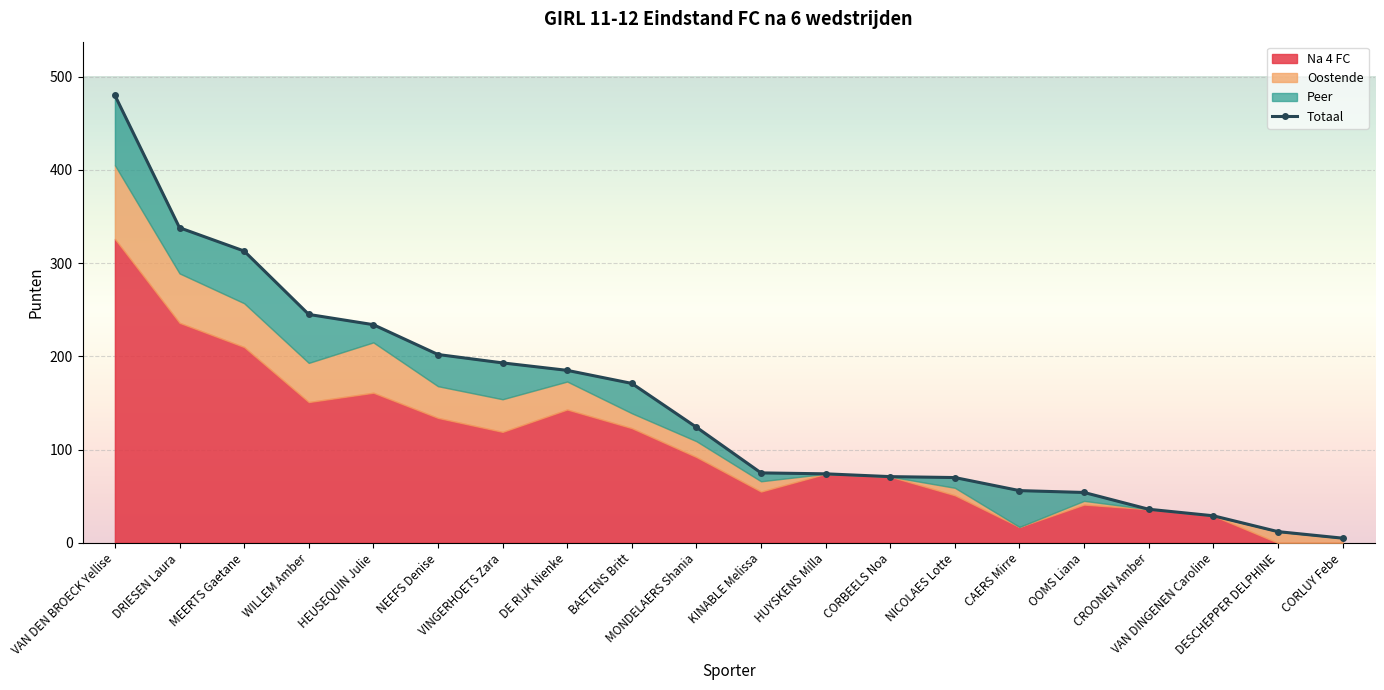

The Oostende series shows 0 at HUYSKENS Milla. True or false?

True